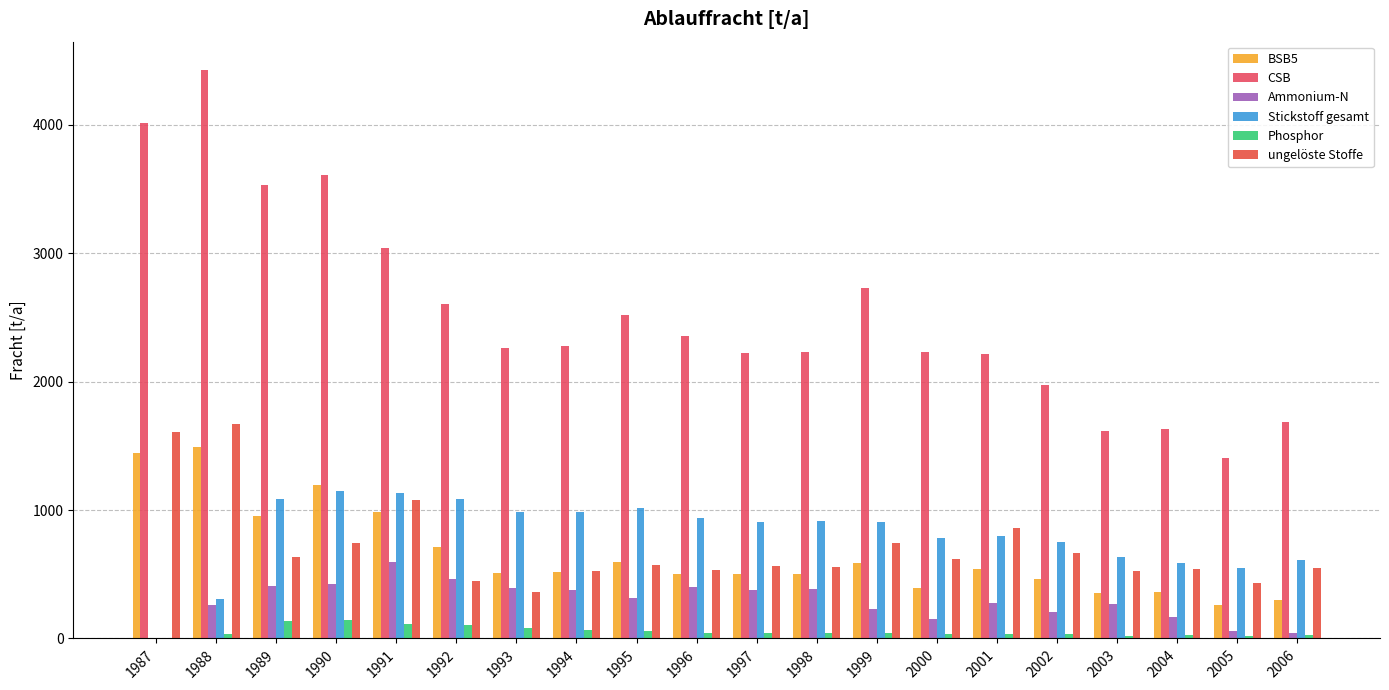

Reading left to right, what are all the values shown in this chart?

BSB5: 1987=1446	1988=1489	1989=952	1990=1191	1991=986	1992=712	1993=513	1994=519	1995=595	1996=504	1997=498	1998=500	1999=588	2000=396	2001=540	2002=462	2003=351	2004=362	2005=260	2006=300
CSB: 1987=4013	1988=4425	1989=3533	1990=3609	1991=3037	1992=2602	1993=2265	1994=2279	1995=2518	1996=2355	1997=2225	1998=2231	1999=2725	2000=2231	2001=2218	2002=1970	2003=1614	2004=1629	2005=1407	2006=1684
Ammonium-N: 1987=0	1988=261	1989=407	1990=425	1991=598	1992=460	1993=390	1994=381	1995=314	1996=404	1997=381	1998=382	1999=226	2000=149	2001=278	2002=209	2003=265	2004=165	2005=55	2006=39
Stickstoff gesamt: 1987=0	1988=307	1989=1088	1990=1148	1991=1129	1992=1087	1993=981	1994=985	1995=1018	1996=936	1997=910	1998=917	1999=907	2000=785	2001=794	2002=752	2003=638	2004=584	2005=545	2006=614
Phosphor: 1987=0	1988=34	1989=136	1990=147	1991=111	1992=107	1993=84	1994=67	1995=57	1996=42	1997=45	1998=45	1999=44	2000=34	2001=35	2002=31	2003=23	2004=24	2005=22	2006=29
ungelöste Stoffe: 1987=1610	1988=1668	1989=632	1990=743	1991=1075	1992=447	1993=362	1994=522	1995=574	1996=534	1997=561	1998=556	1999=745	2000=621	2001=861	2002=669	2003=529	2004=542	2005=435	2006=550